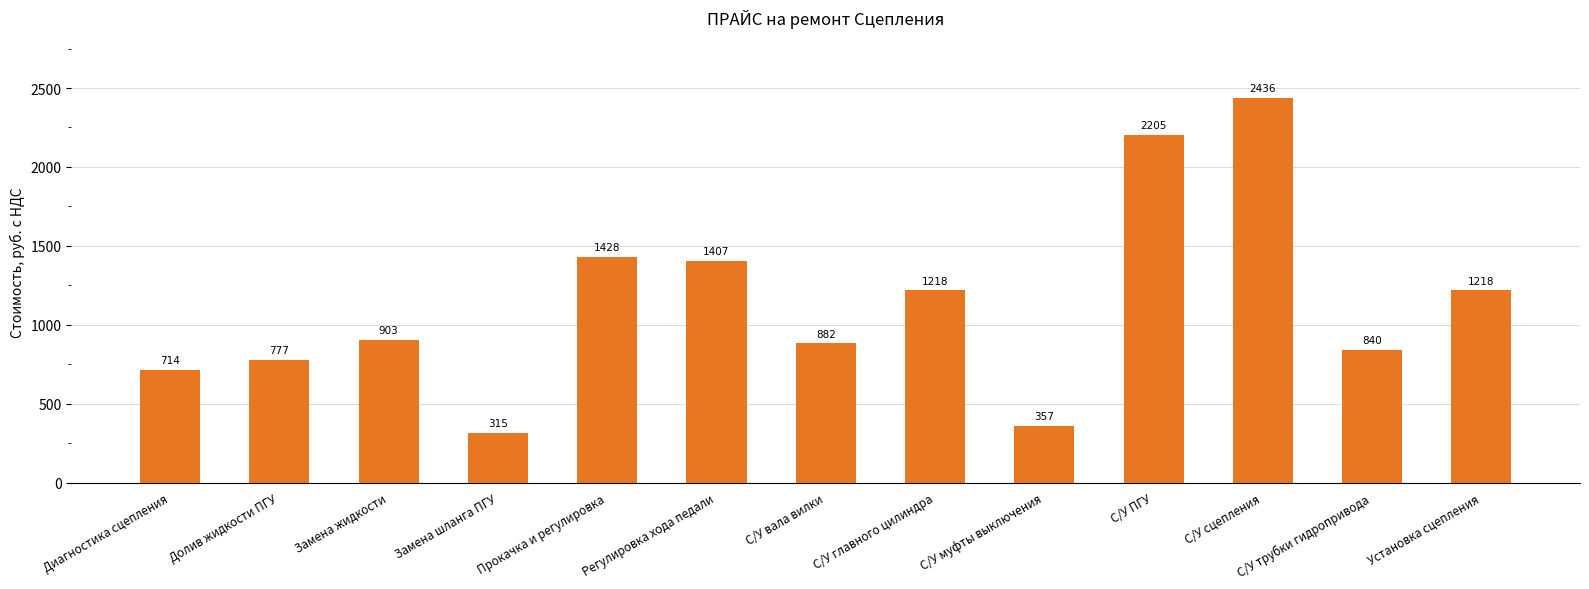

Which label corresponds to the largest value in the chart?

С/У сцепления